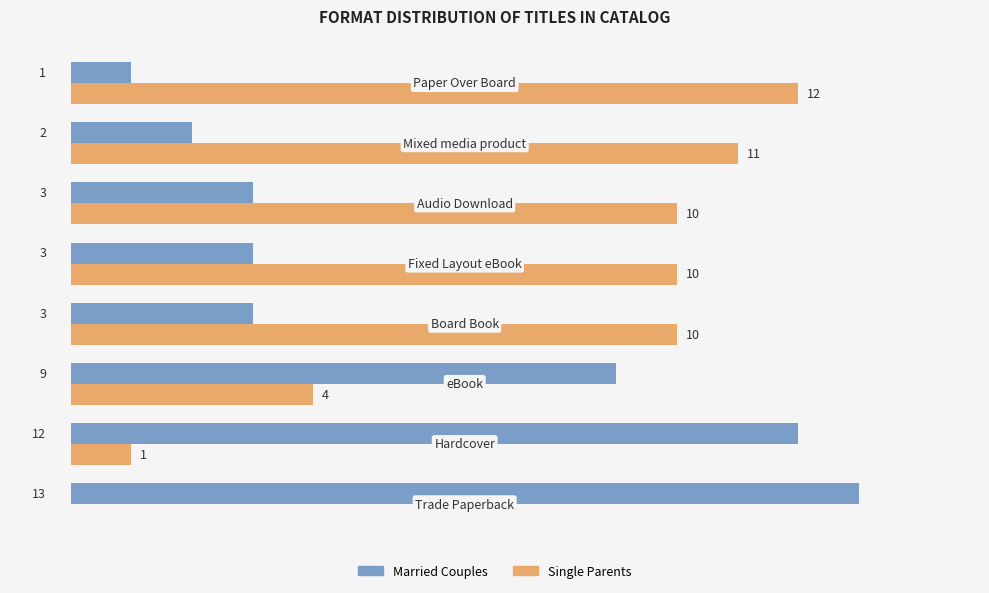

Which series has the largest total across all categories?

Single Parents